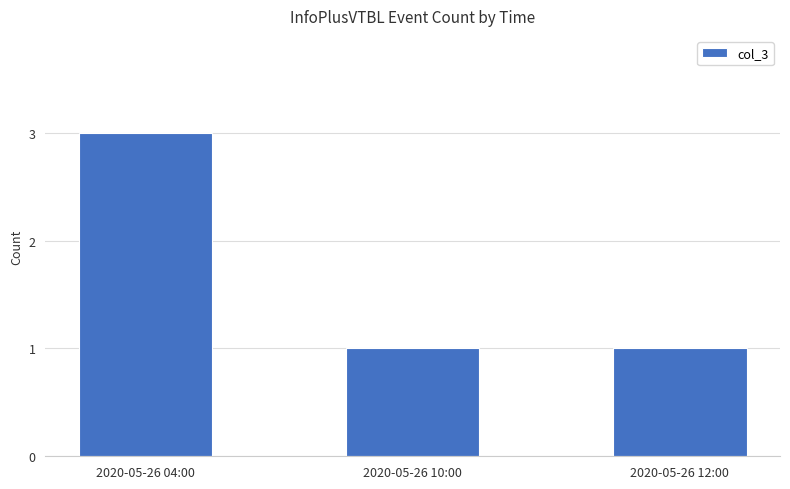

What is the sum of all values?

5